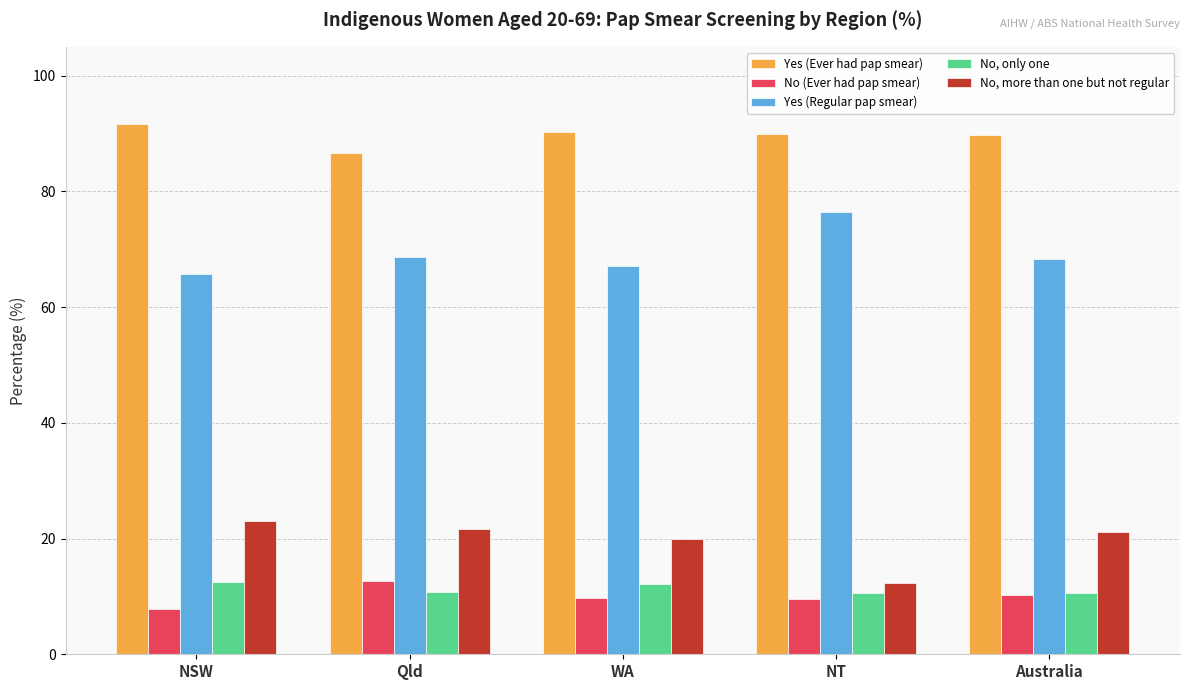

Read the Yes (Regular pap smear) value at WA.

67.1